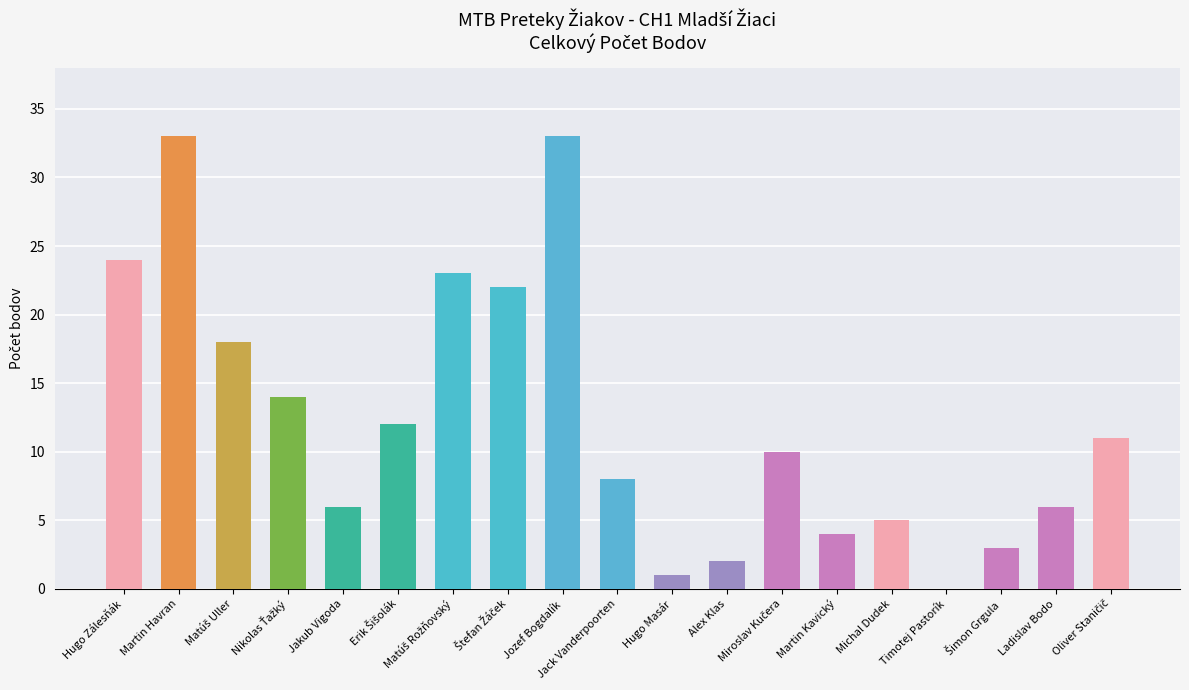

Which label corresponds to the largest value in the chart?

Martin Havran